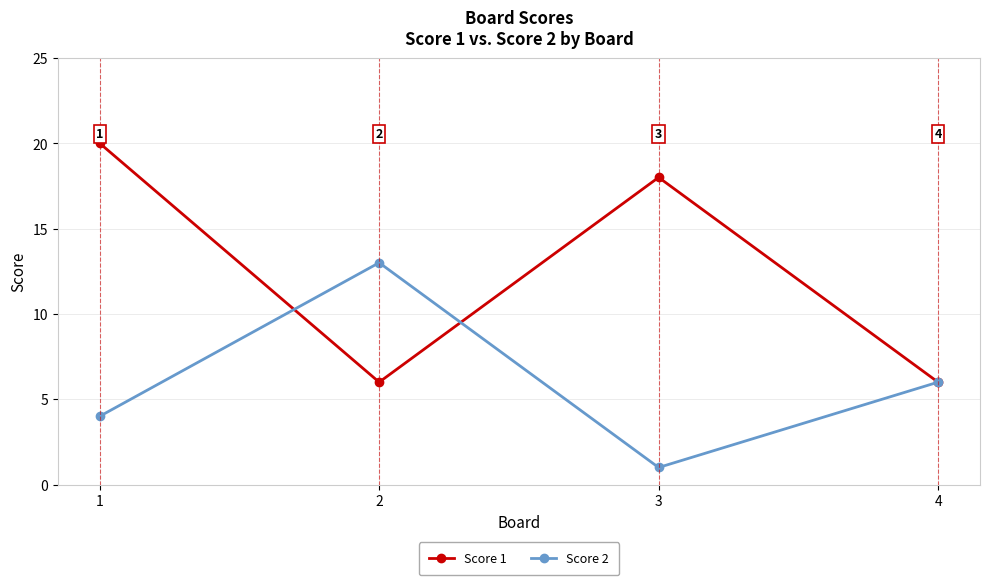

Reading left to right, transcribe all the data shown in this chart.

Score 1: 20	6	18	6
Score 2: 4	13	1	6